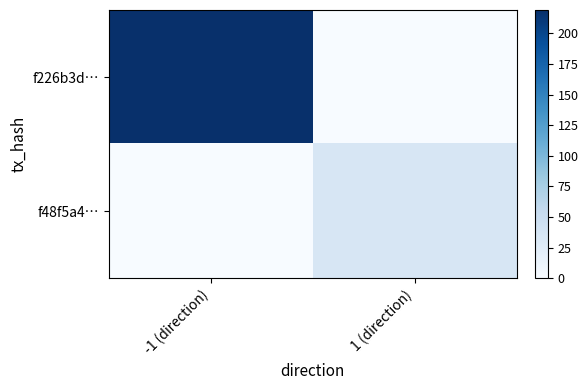

At which category is the sum across all series the highest?

-1 (direction)